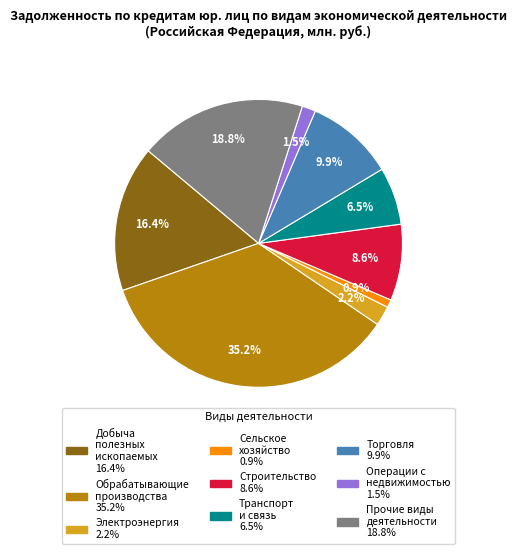

Do Транспорт и связь 6.5% and Электроэнергия 2.2% together represent more than half of the pie?

No